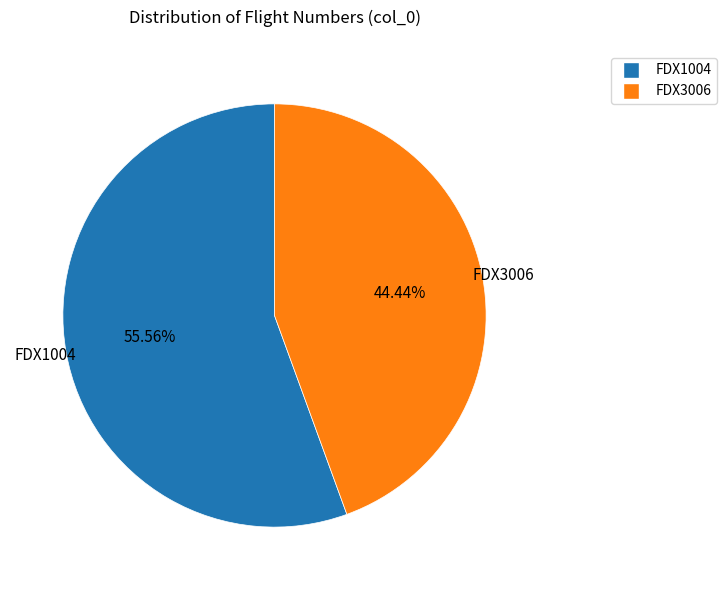

What percentage is the FDX1004 slice, to the nearest percent?

56%